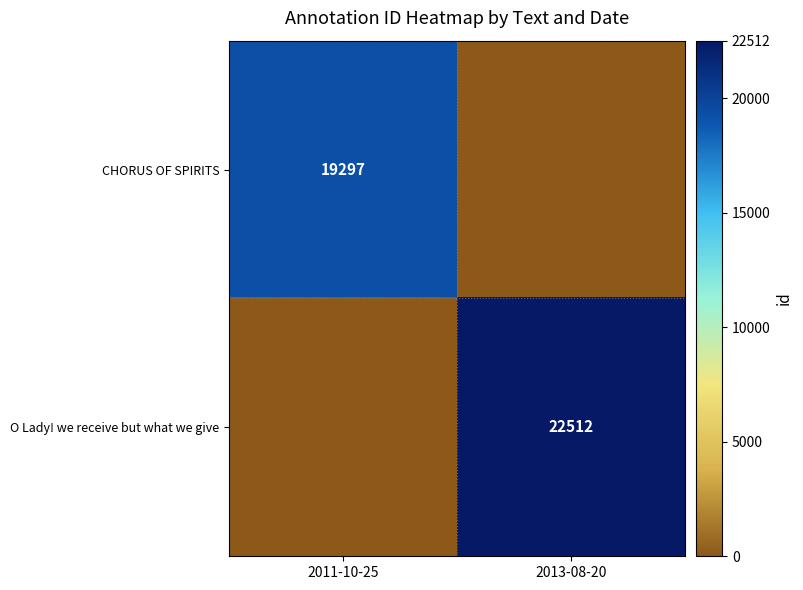

At which category is the sum across all series the highest?

2013-08-20